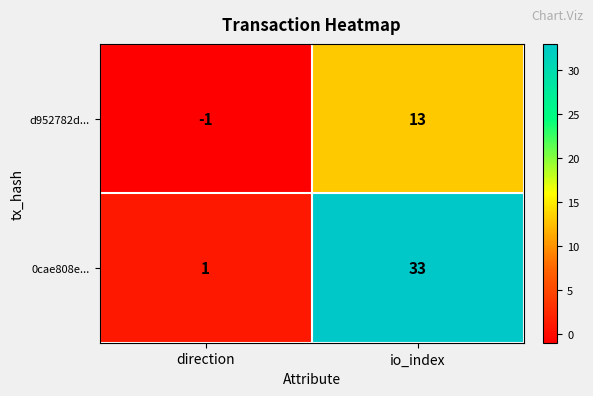

List the series in order of their overall mean, lowest first.

d952782d..., 0cae808e...